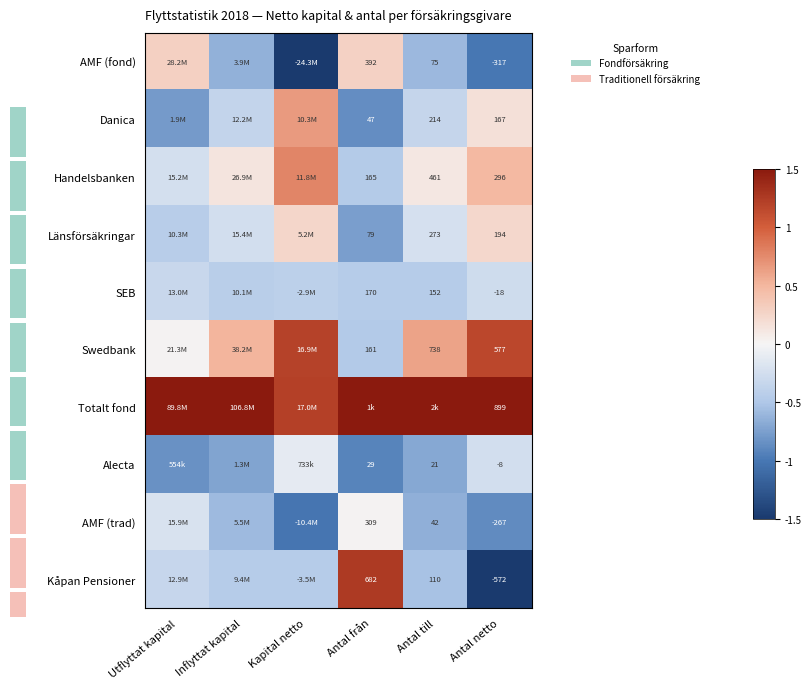

Is the value of Swedbank at Antal från greater than the value of AMF (trad) at Antal från?

No